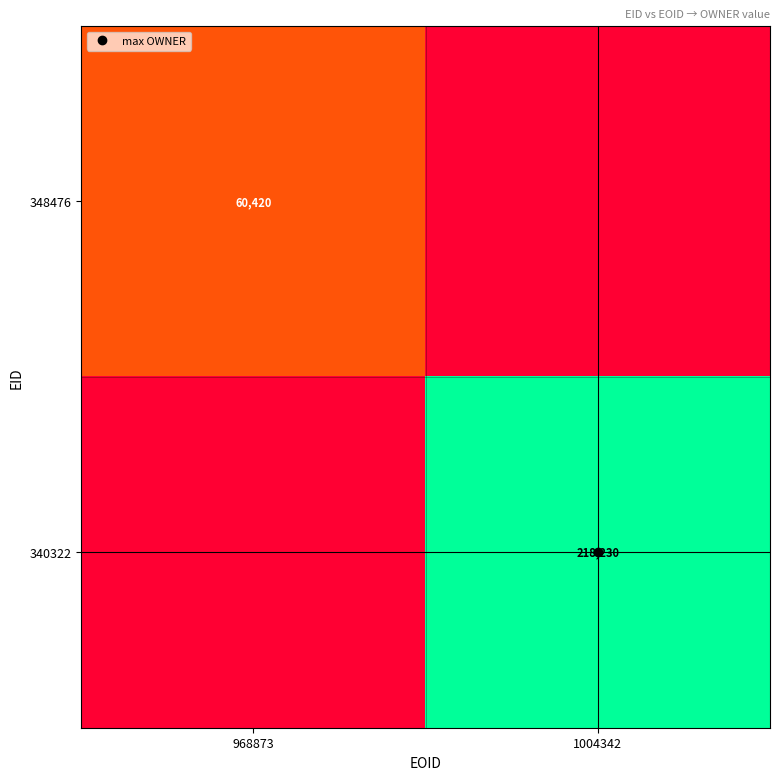

True or false: 340322 has a value of 0 at 968873.

True